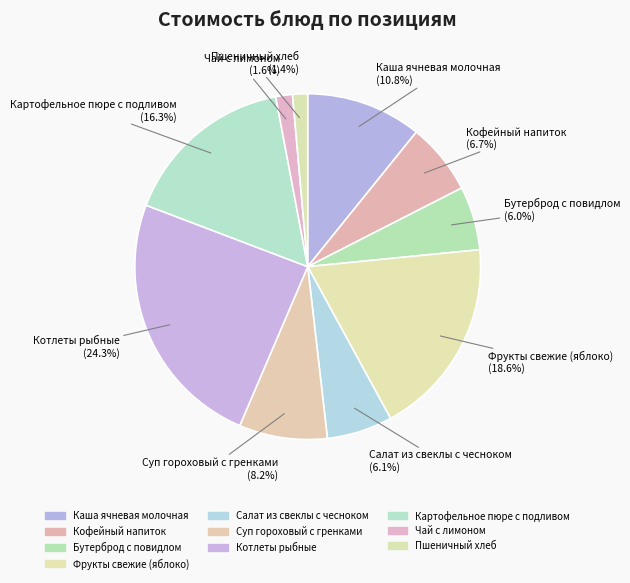

Does any single category account for the majority?

No